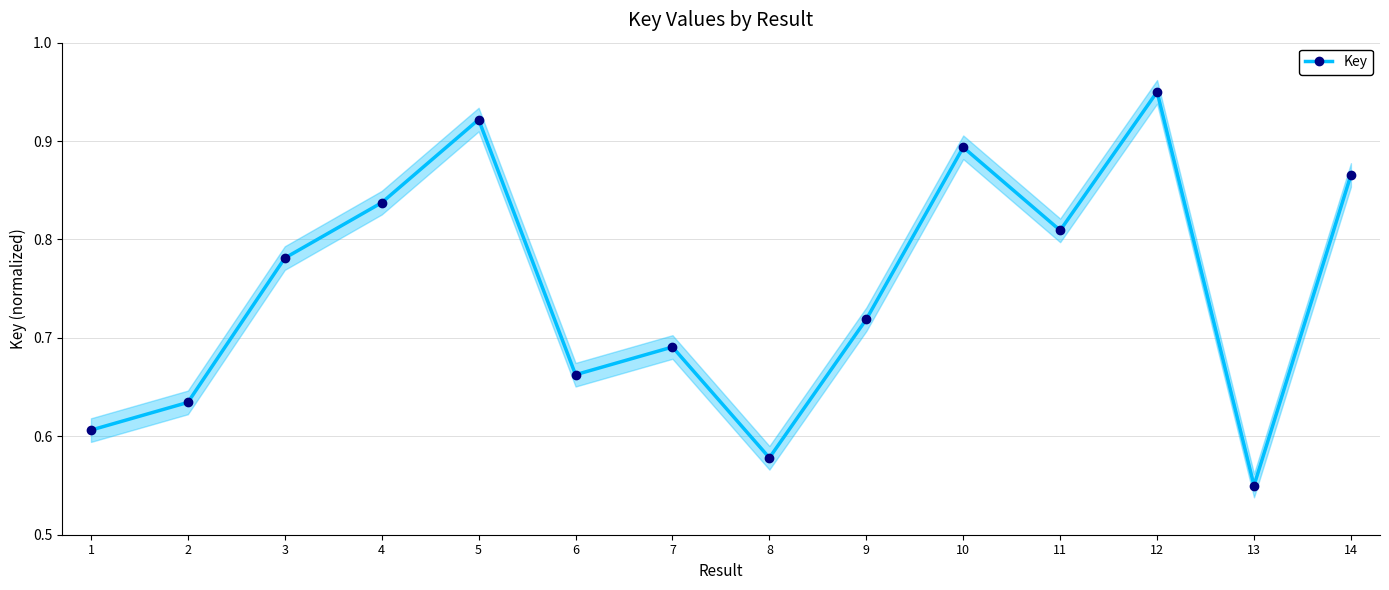

How many interior local peaks (higher than both neighbors) does the data have?

4